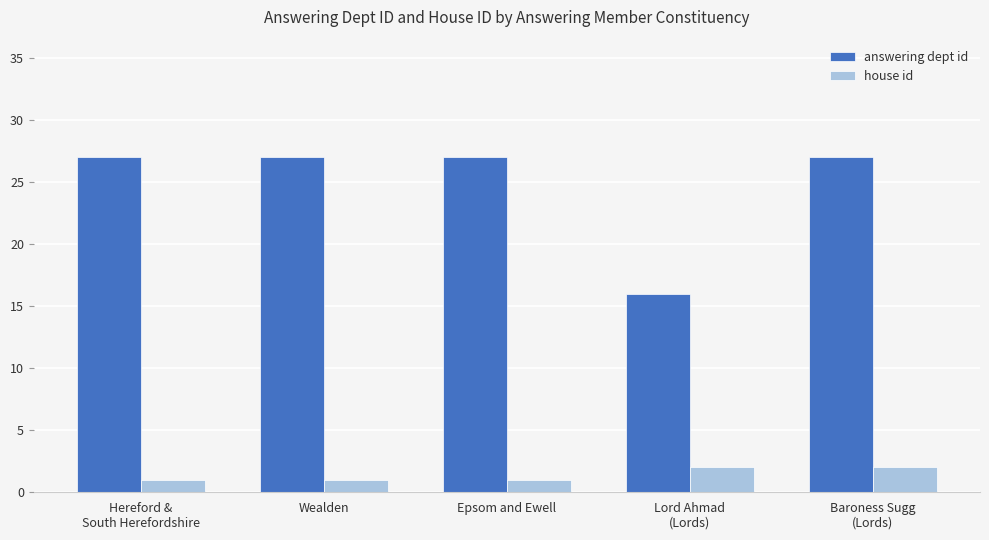

What is the difference between the maximum and minimum values in the answering dept id series?

11